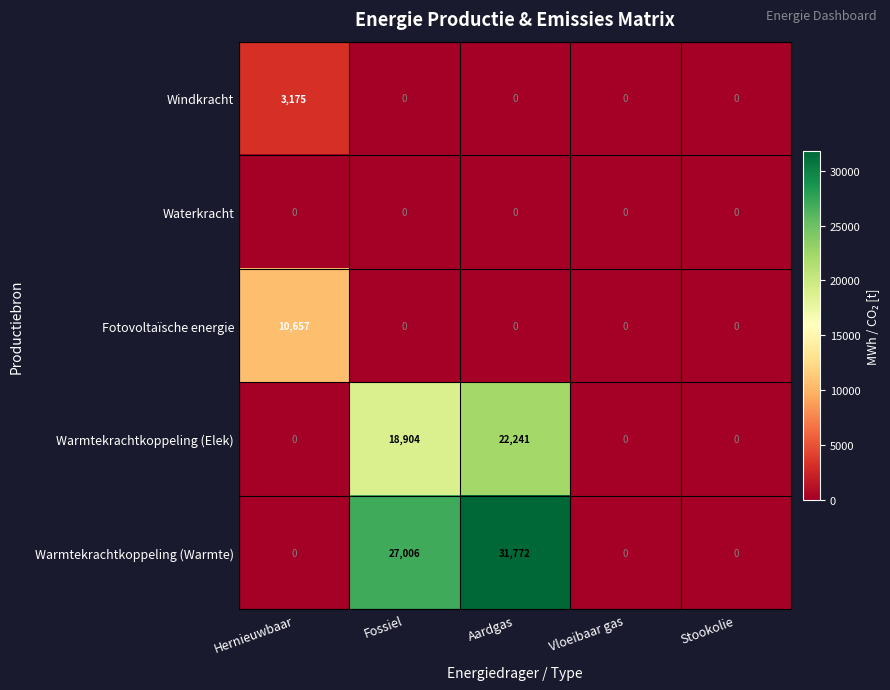

At which category does the chart reach its peak across all series?

Aardgas